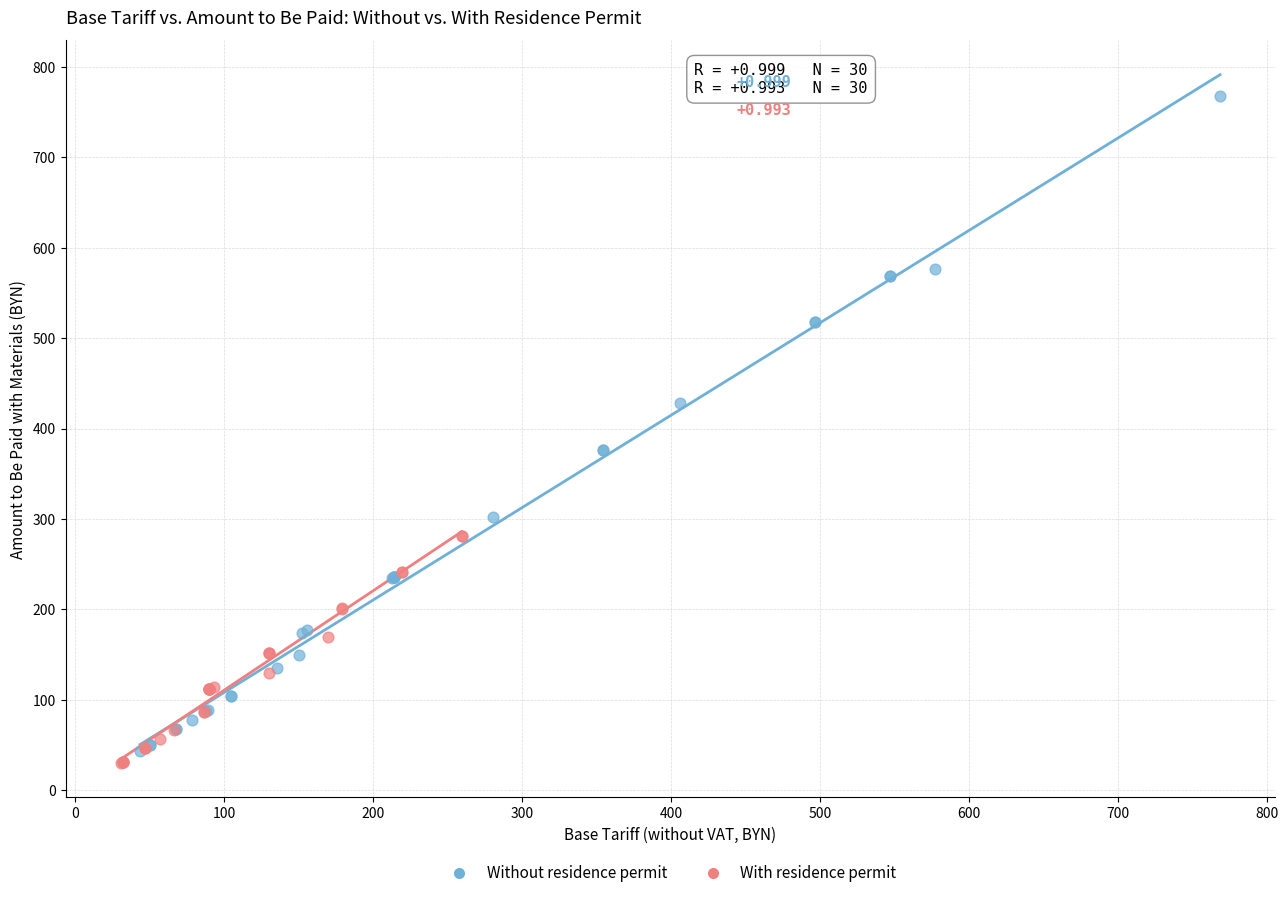

Which series has the largest Y range (max minus min)?

Without residence permit